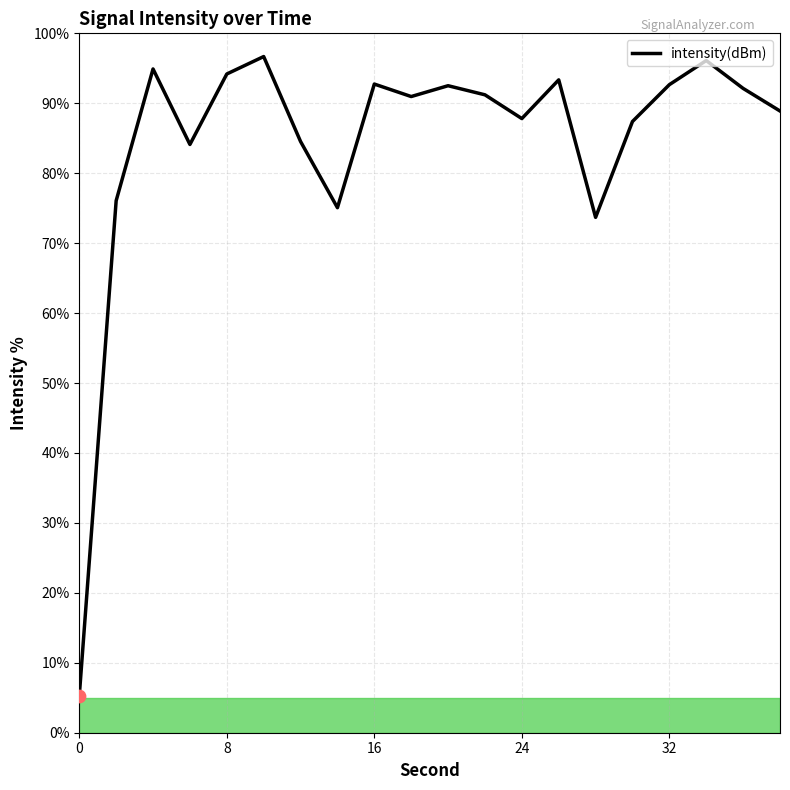

What is the greatest value displayed?

96.7